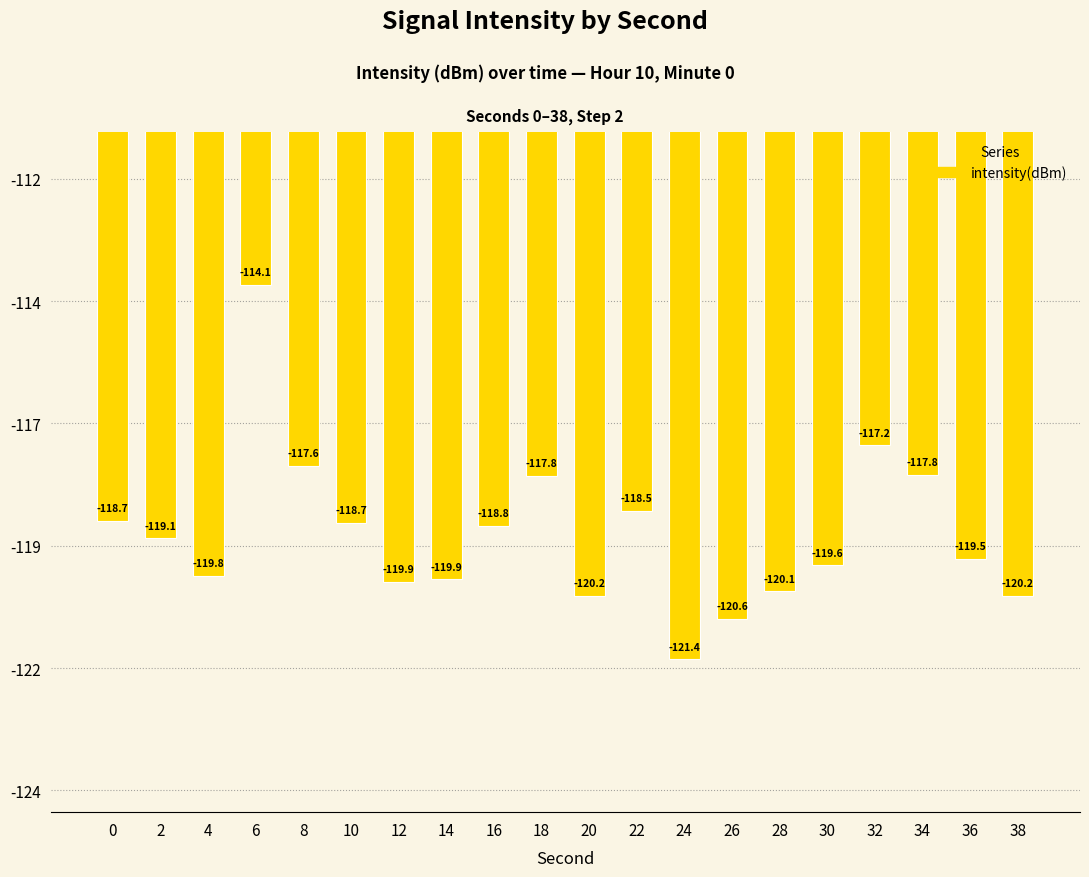

Are the bars horizontal?

No